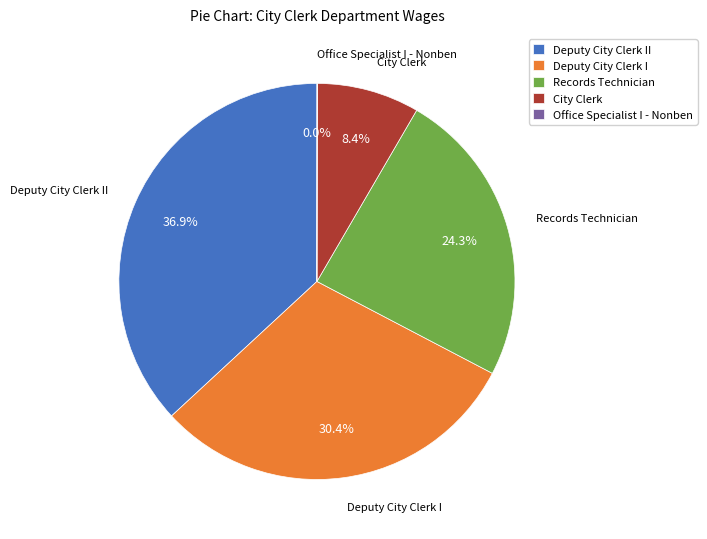

Do Deputy City Clerk I and Deputy City Clerk II together represent more than half of the pie?

Yes